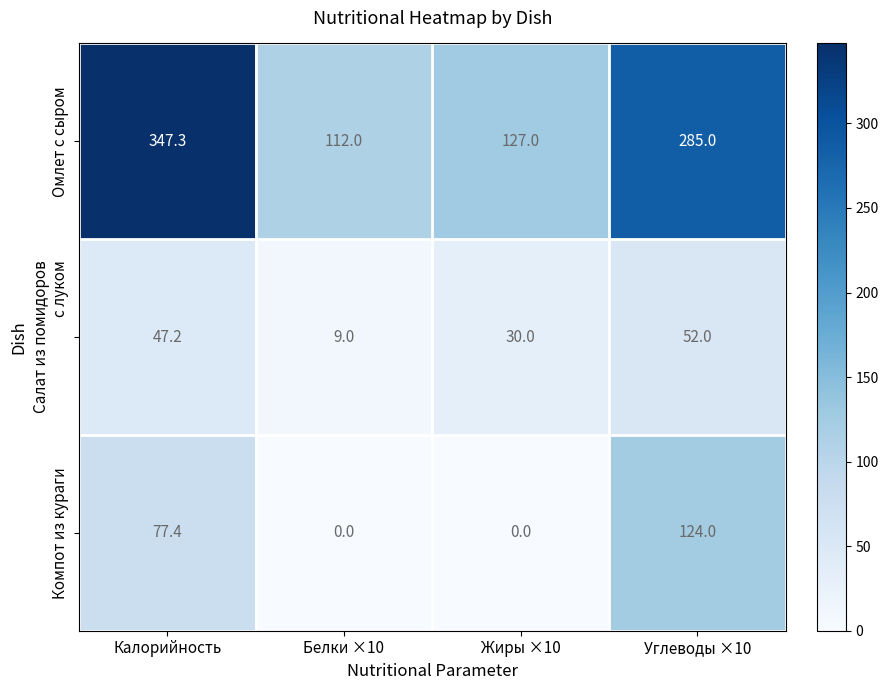

At which category does the chart reach its peak across all series?

Калорийность